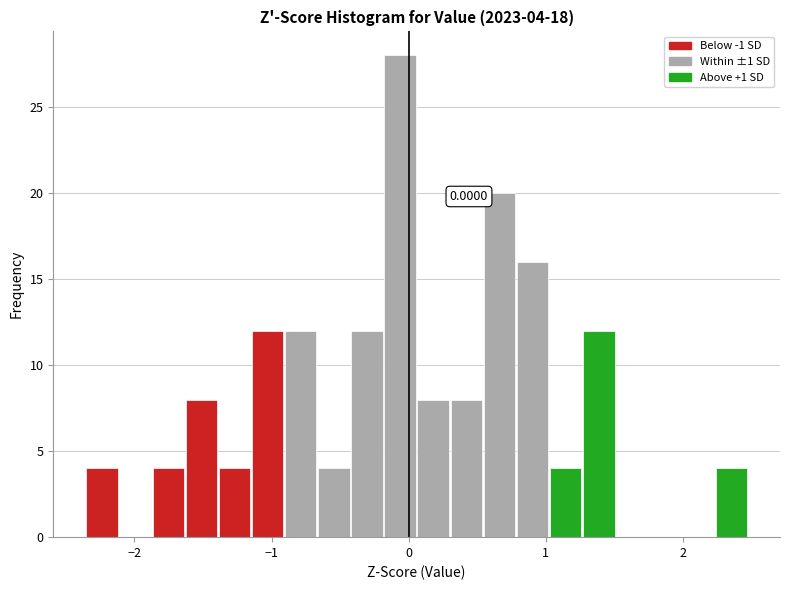

Read against the x-axis, roughly where is the centre of the tallest bar?

-0.1